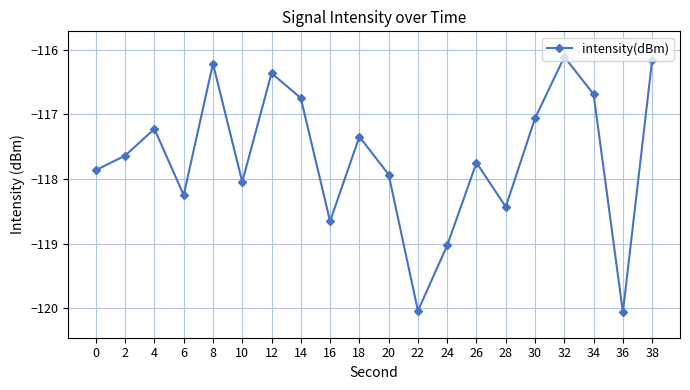

What is the maximum value shown in the chart?

-116.1